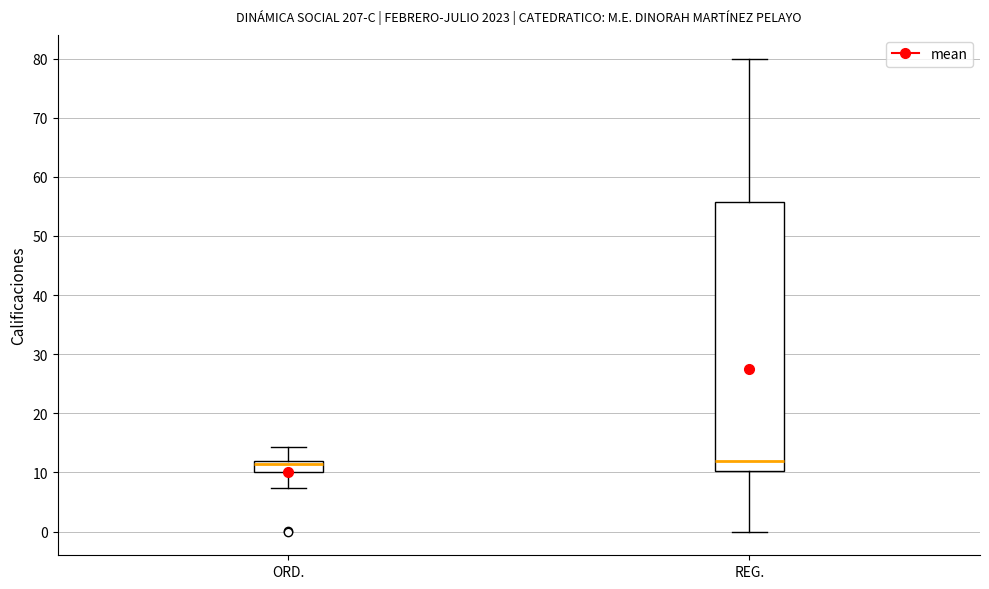

Reading left to right, read every box against the y-axis: the position of its median line, the range the box covers, and the ends of its whiskers. The values are not printed on the chart, so give them approximately, as read against the axis.

ORD.: median 11, box 10 to 12, whiskers 7 to 14
REG.: median 12, box 10 to 56, whiskers 0 to 80